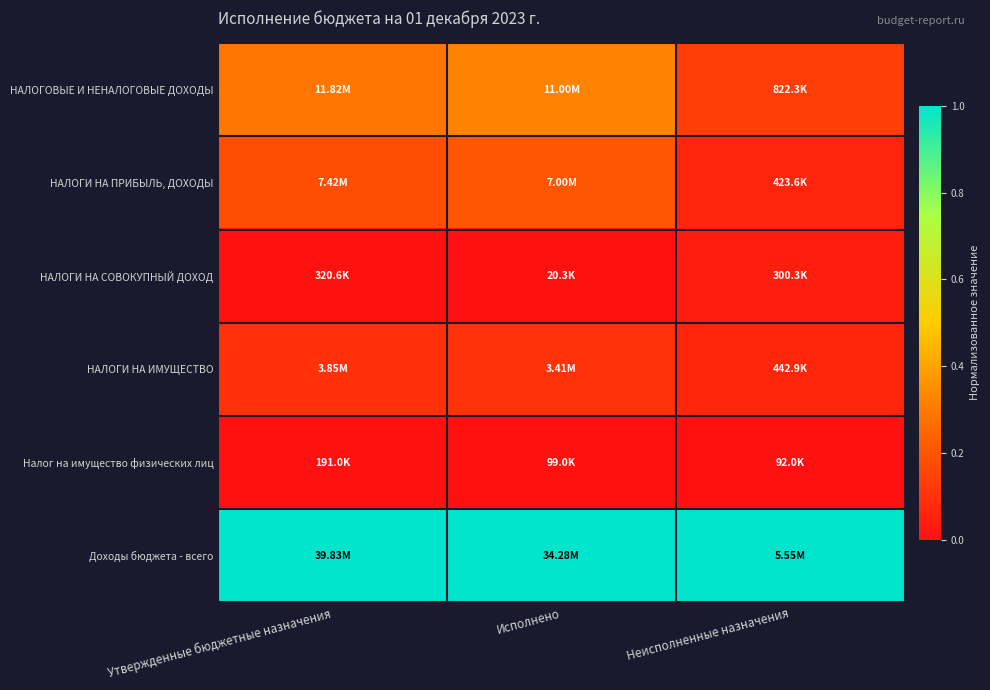

Reading left to right, what are all the values shown in this chart?

НАЛОГОВЫЕ И НЕНАЛОГОВЫЕ ДОХОДЫ: Утвержденные бюджетные назначения=0.3	Исполнено=0.3	Неисполненные назначения=0.1
НАЛОГИ НА ПРИБЫЛЬ, ДОХОДЫ: Утвержденные бюджетные назначения=0.2	Исполнено=0.2	Неисполненные назначения=0.1
НАЛОГИ НА СОВОКУПНЫЙ ДОХОД: Утвержденные бюджетные назначения=0.0	Исполнено=0.0	Неисполненные назначения=0.0
НАЛОГИ НА ИМУЩЕСТВО: Утвержденные бюджетные назначения=0.1	Исполнено=0.1	Неисполненные назначения=0.1
Налог на имущество физических лиц: Утвержденные бюджетные назначения=0.0	Исполнено=0.0	Неисполненные назначения=0.0
Доходы бюджета - всего: Утвержденные бюджетные назначения=1.0	Исполнено=1.0	Неисполненные назначения=1.0